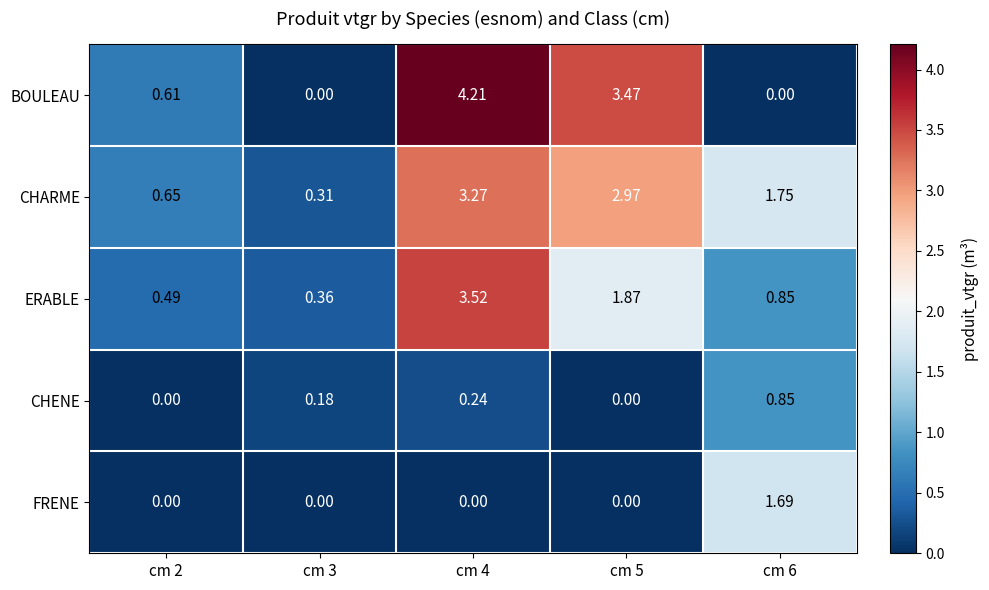

Which series changed the most between cm 2 and cm 6?

FRENE